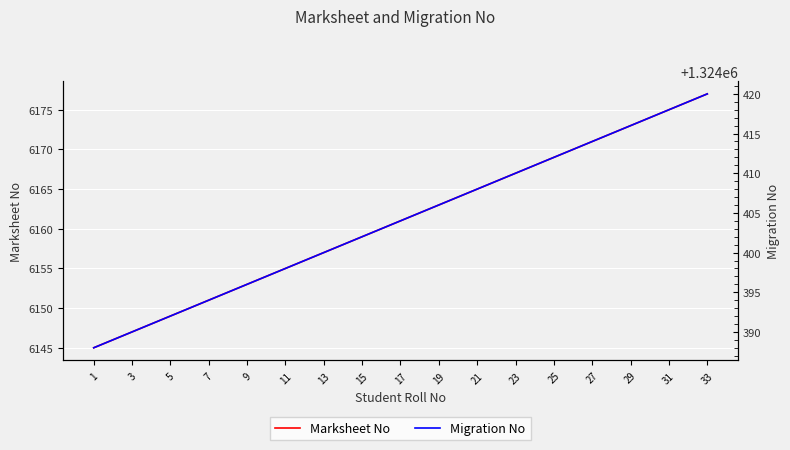

Is it true that Marksheet No equals 6175 at 31?

True